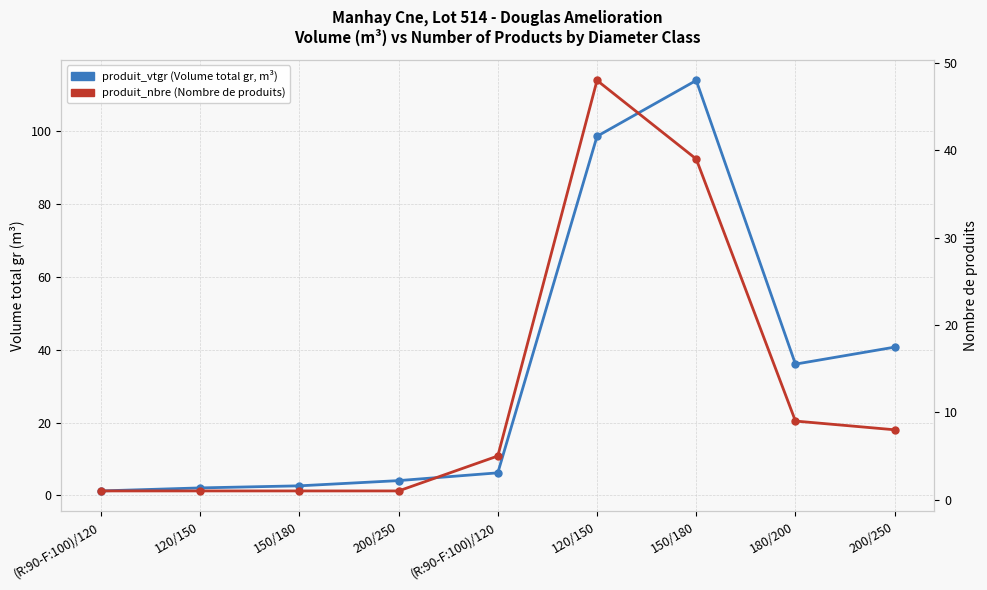

Between 150/180 and 150/180, which is larger?

150/180